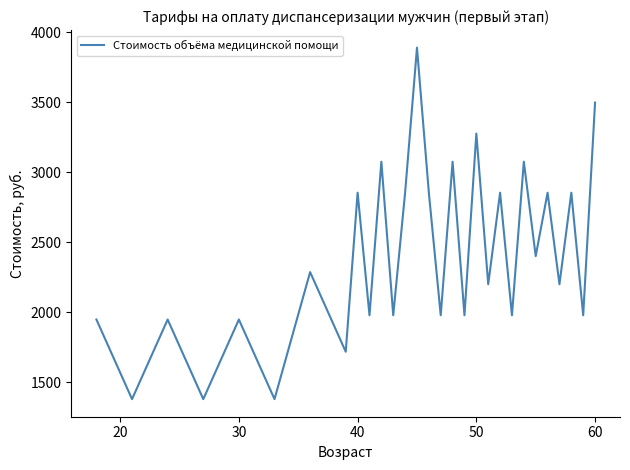

How many interior local valleys (lower than both neighbors) does the data have?

13